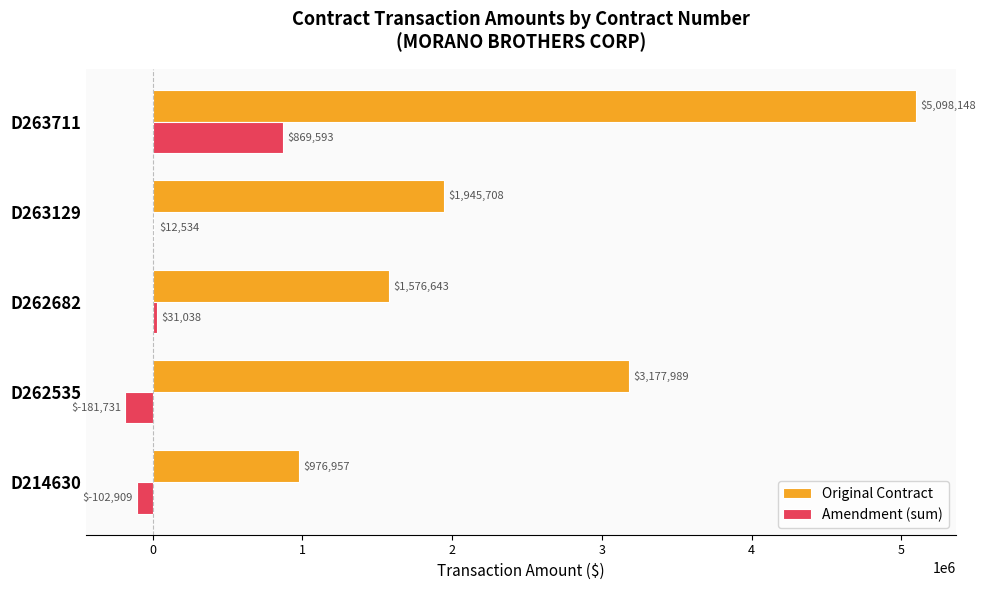

Which series has the largest range (max minus min)?

Original Contract